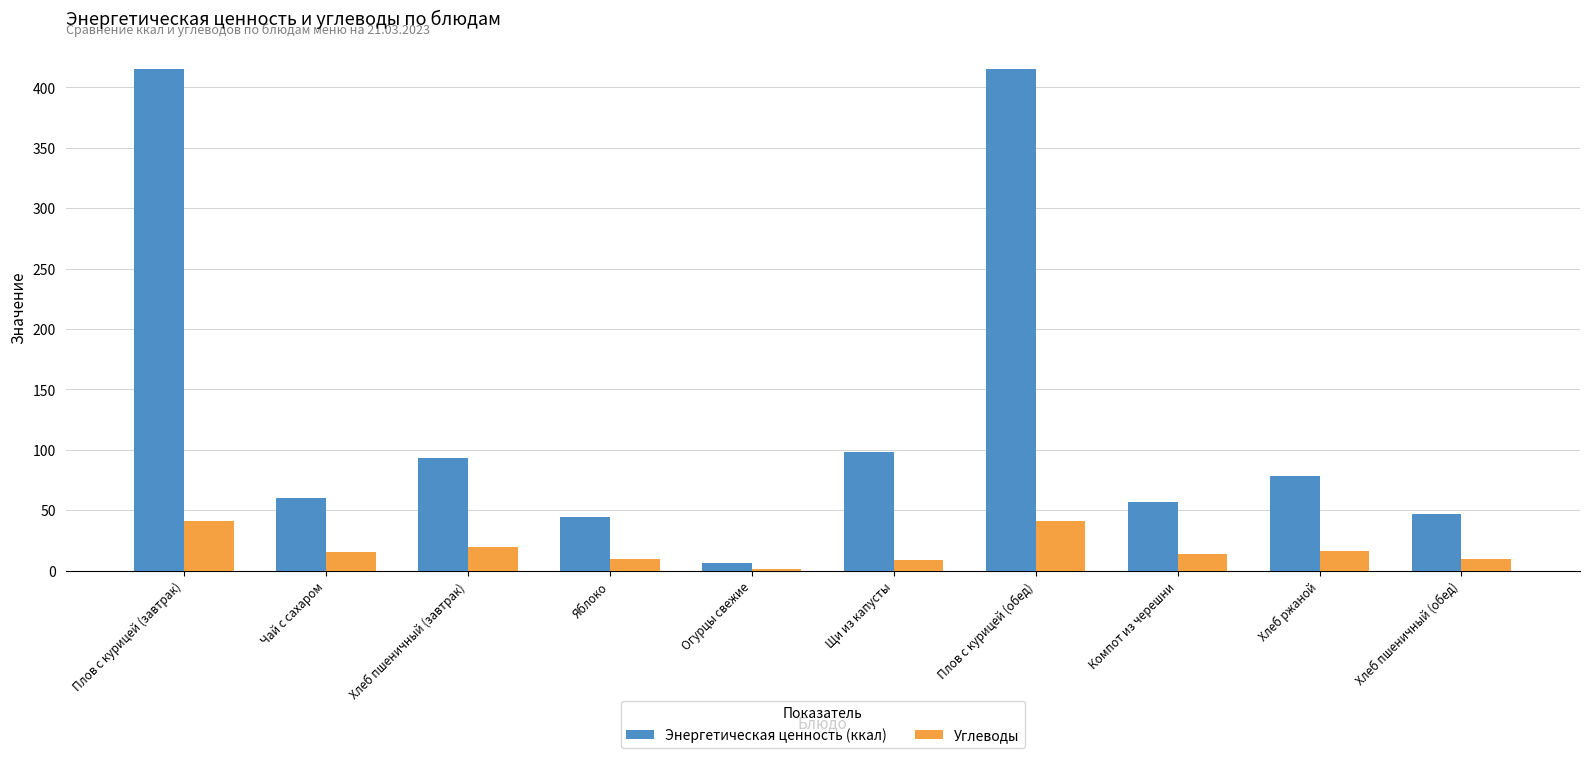

What value does the Энергетическая ценность (ккал) series have at Плов с курицей (завтрак)?

415.2